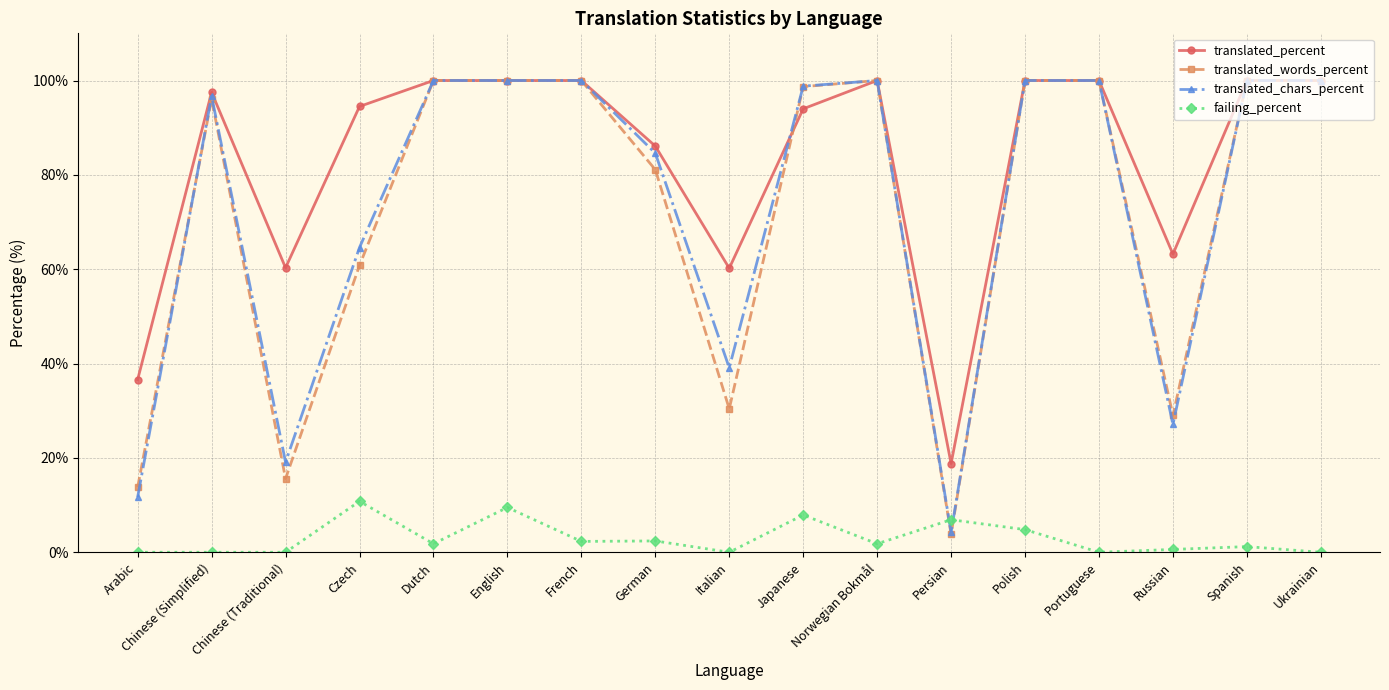

How many times do translated_chars_percent and failing_percent cross each other?

2